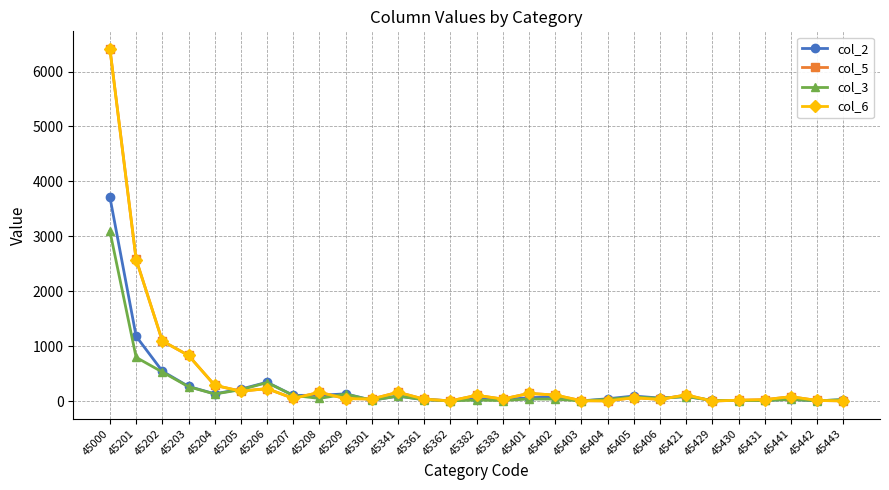

What is the total value across all series at 45441?

218